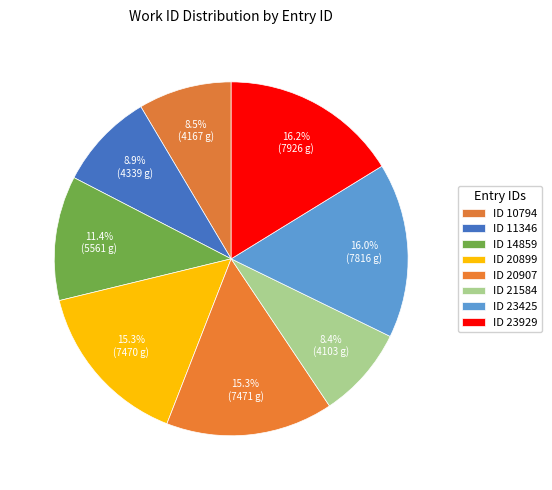

How many slices are in this pie chart?

8